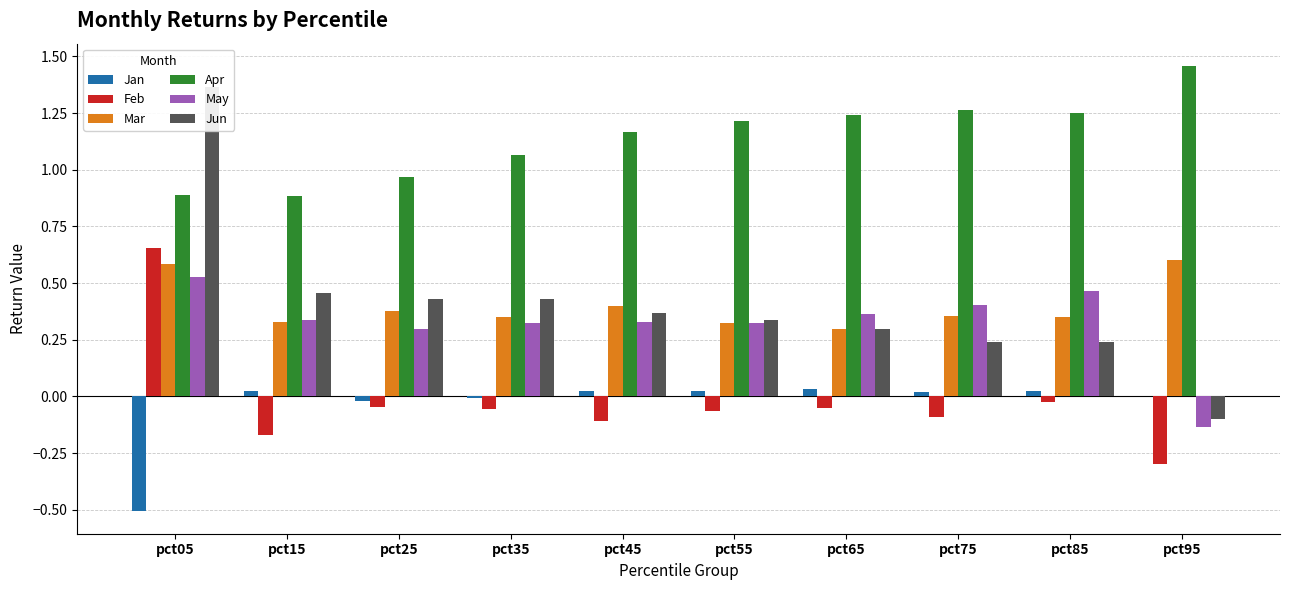

How many May values are between 0 and 1?

9